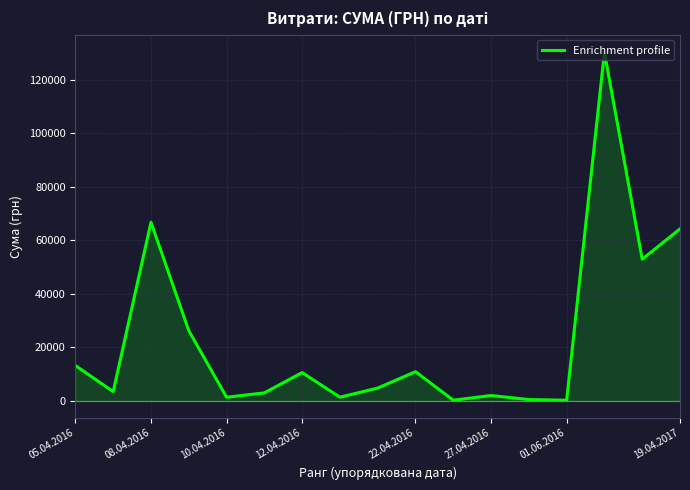

What is the difference between the maximum and minimum values?

130203.7